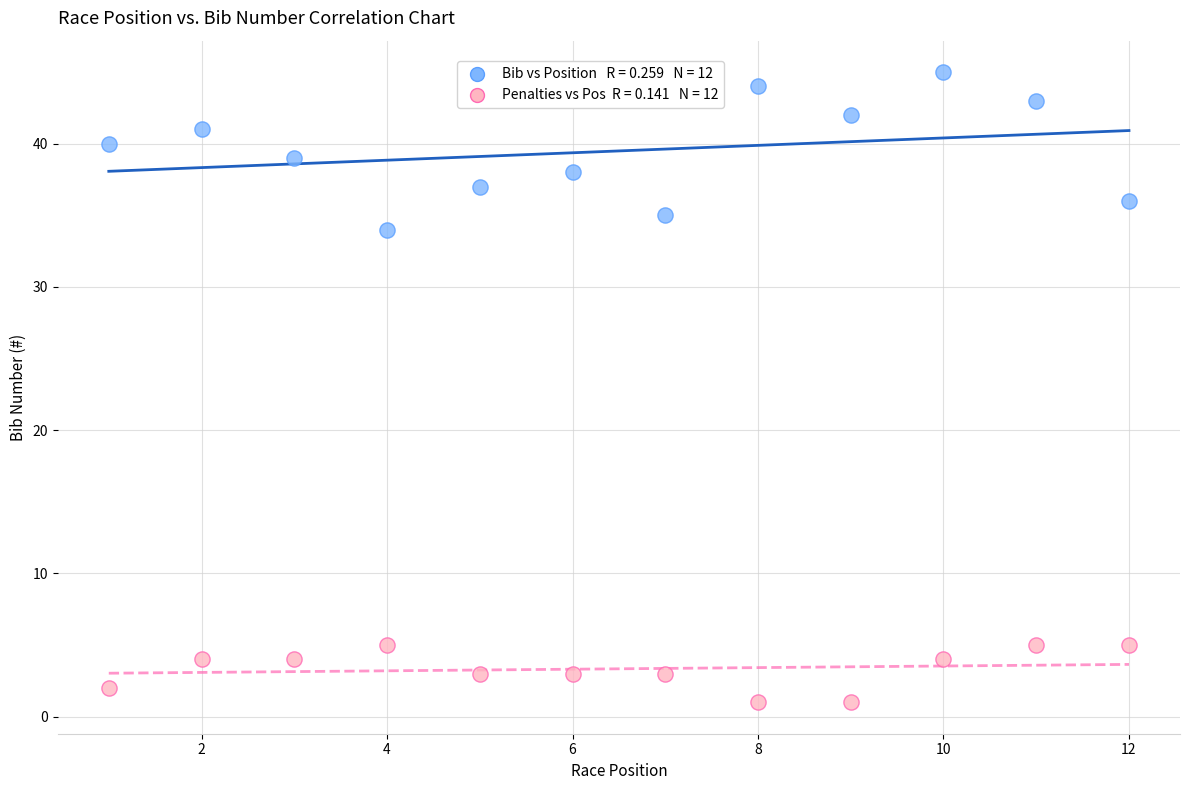

Across all data points, what is the range of Y values (max minus min)?

44